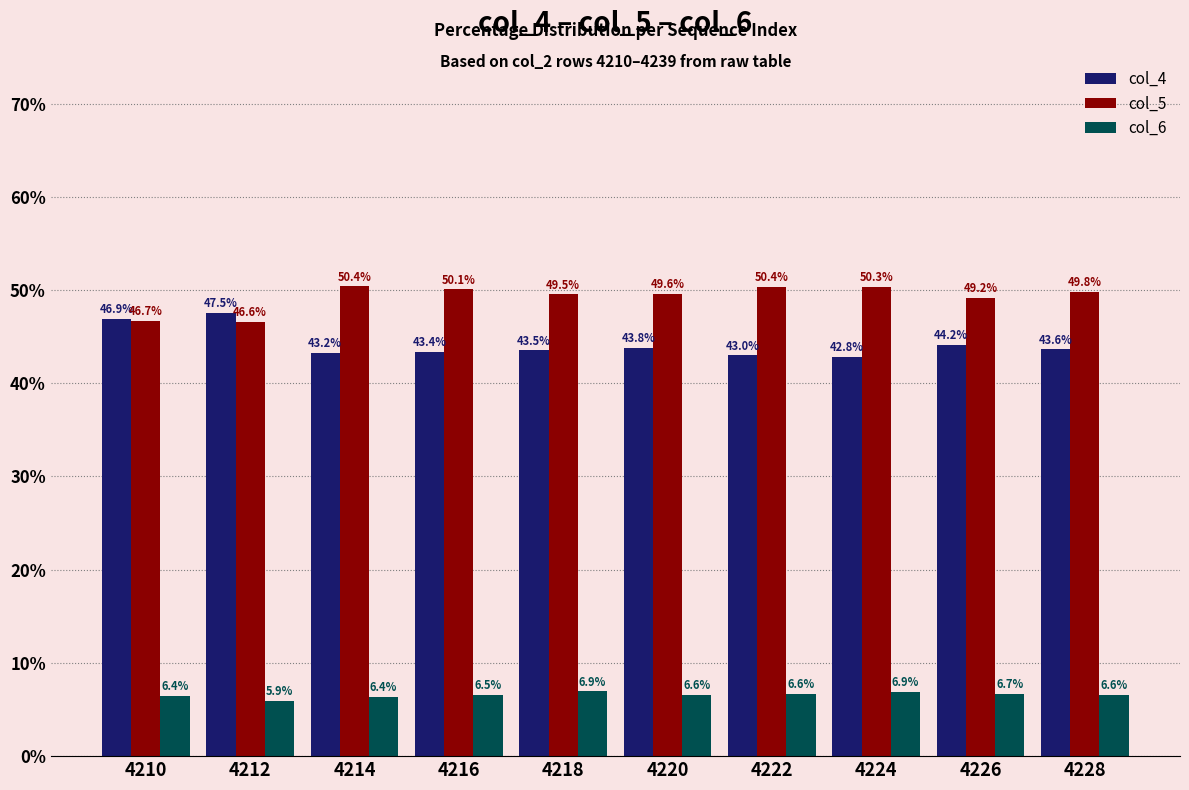

Rank the series by their maximum value, from highest to lowest.

col_5, col_4, col_6